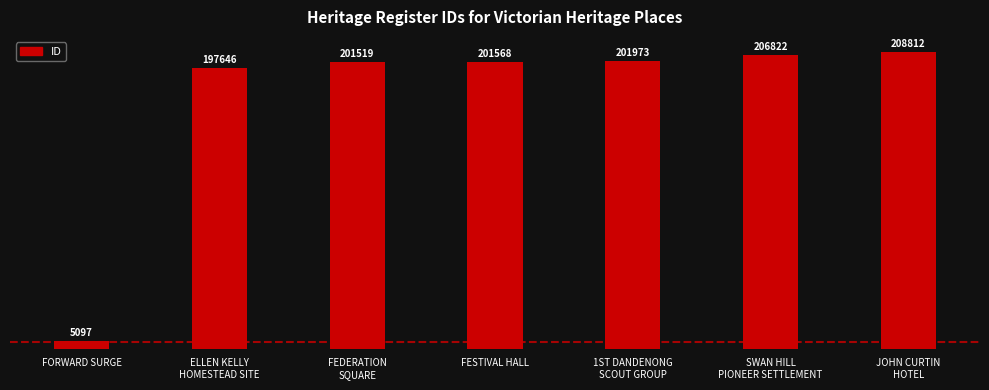

The value at ELLEN KELLY
HOMESTEAD SITE is 197646. True or false?

True